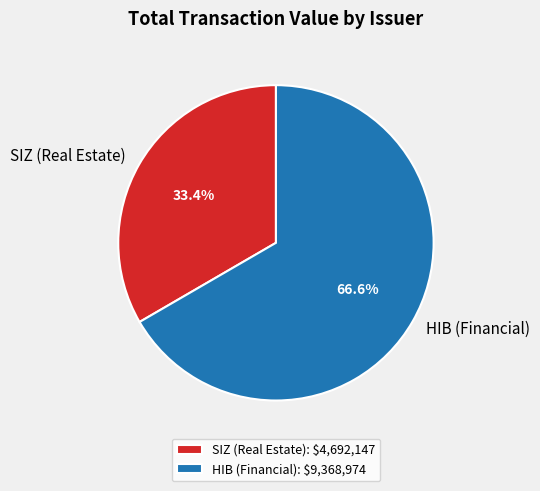

Which has a higher value, HIB (Financial) or SIZ (Real Estate)?

HIB (Financial)